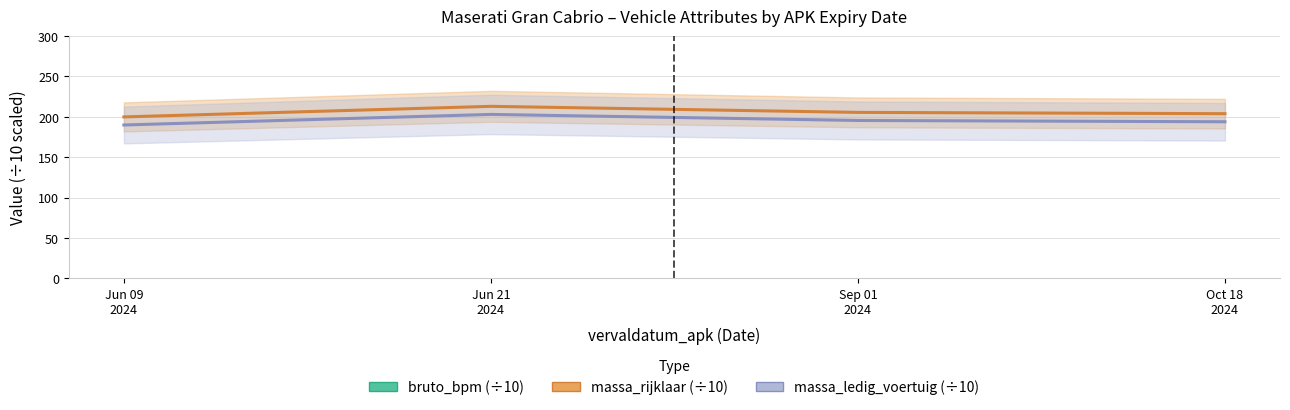

What is the highest value of the bruto_bpm (÷10) series?

8427.1